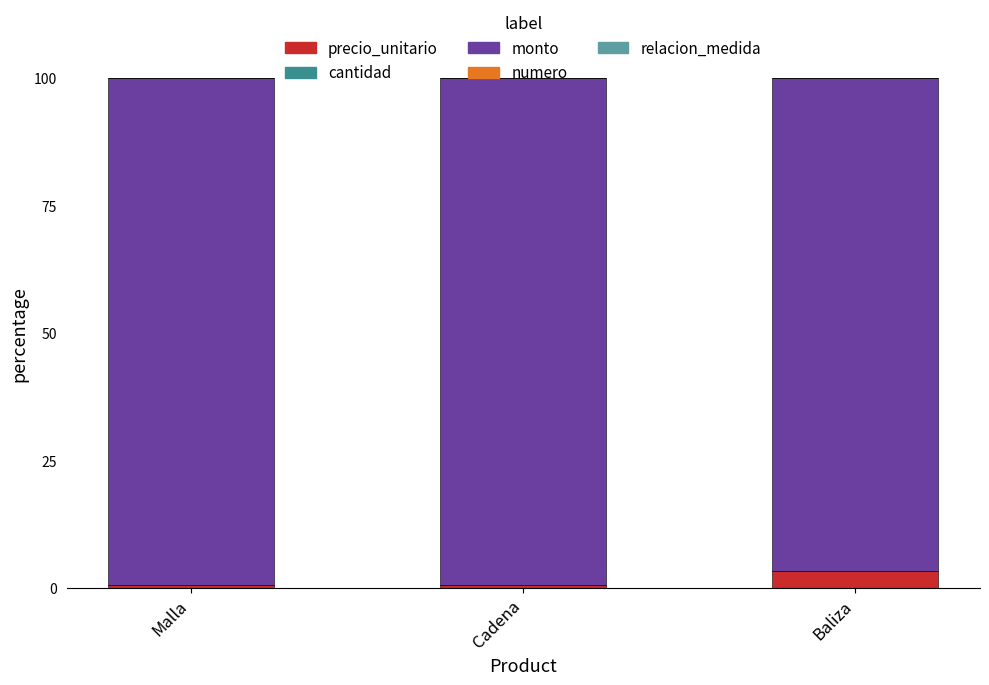

What is the highest value of the precio_unitario series?

3.2